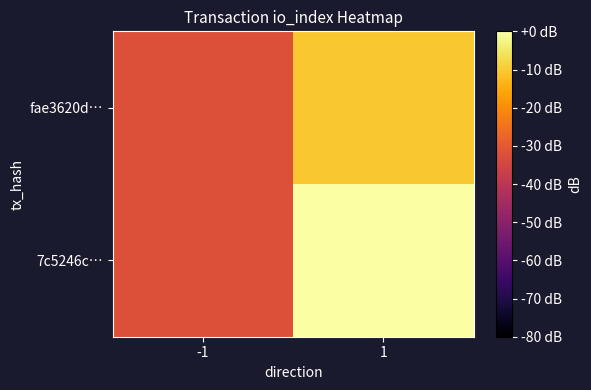

Rank the series by their average value, from highest to lowest.

7c5246c…, fae3620d…